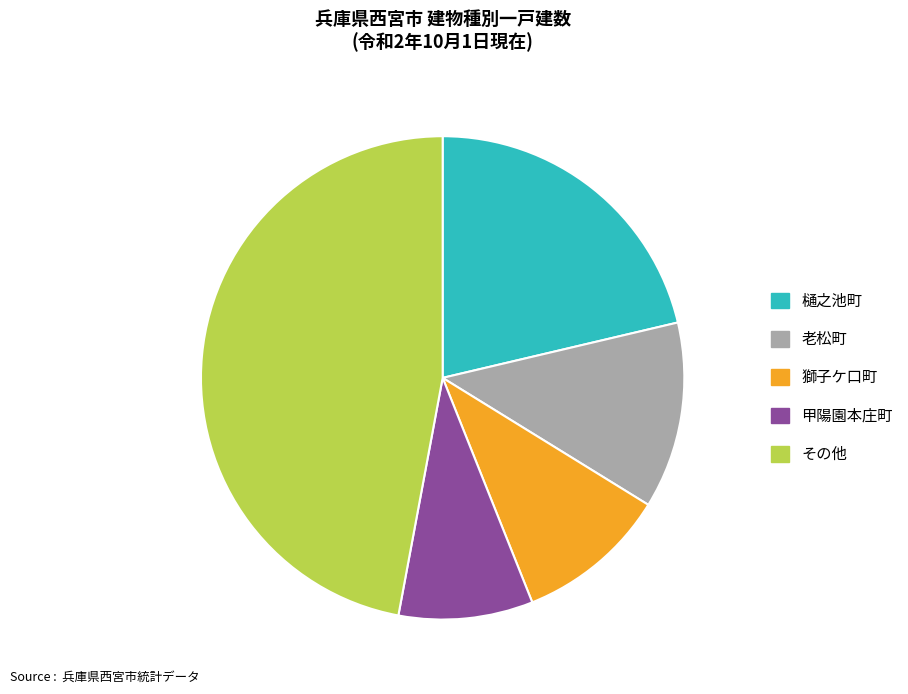

True or false: 樋之池町 accounts for 21% of the total.

True